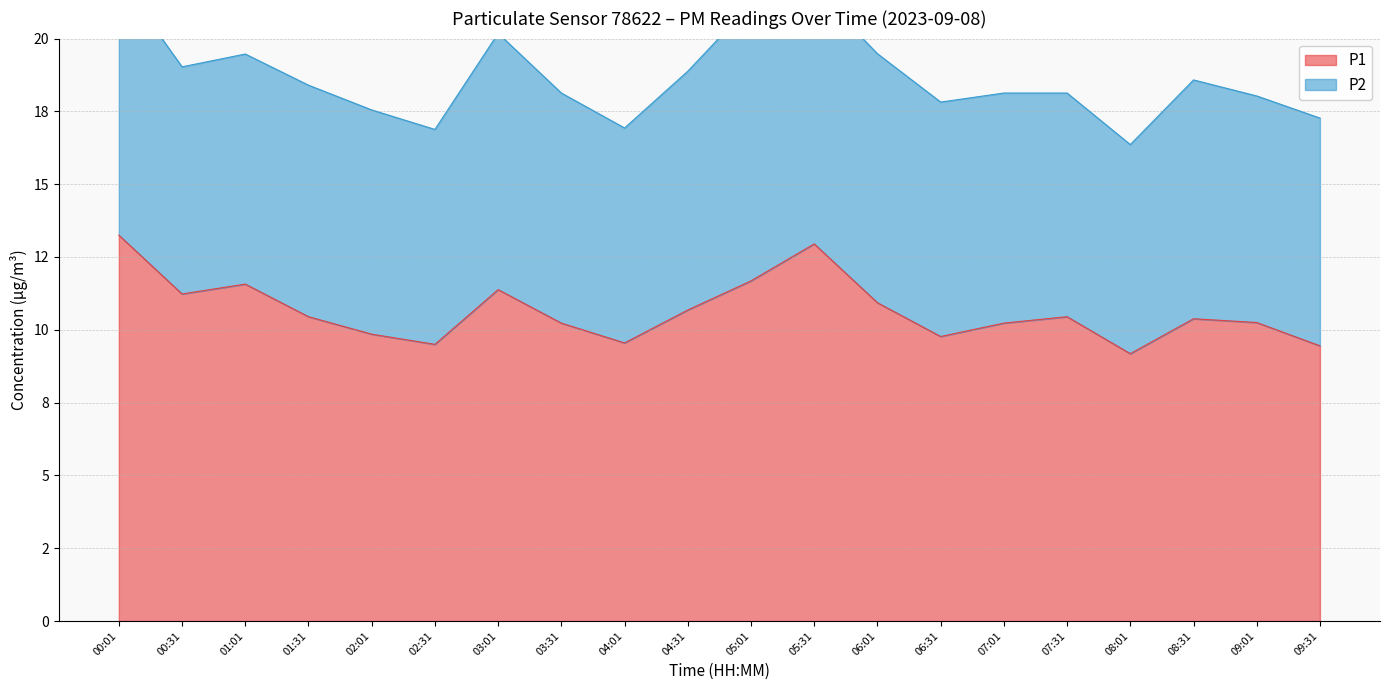

At which category does the data reach its first local valley?

00:31